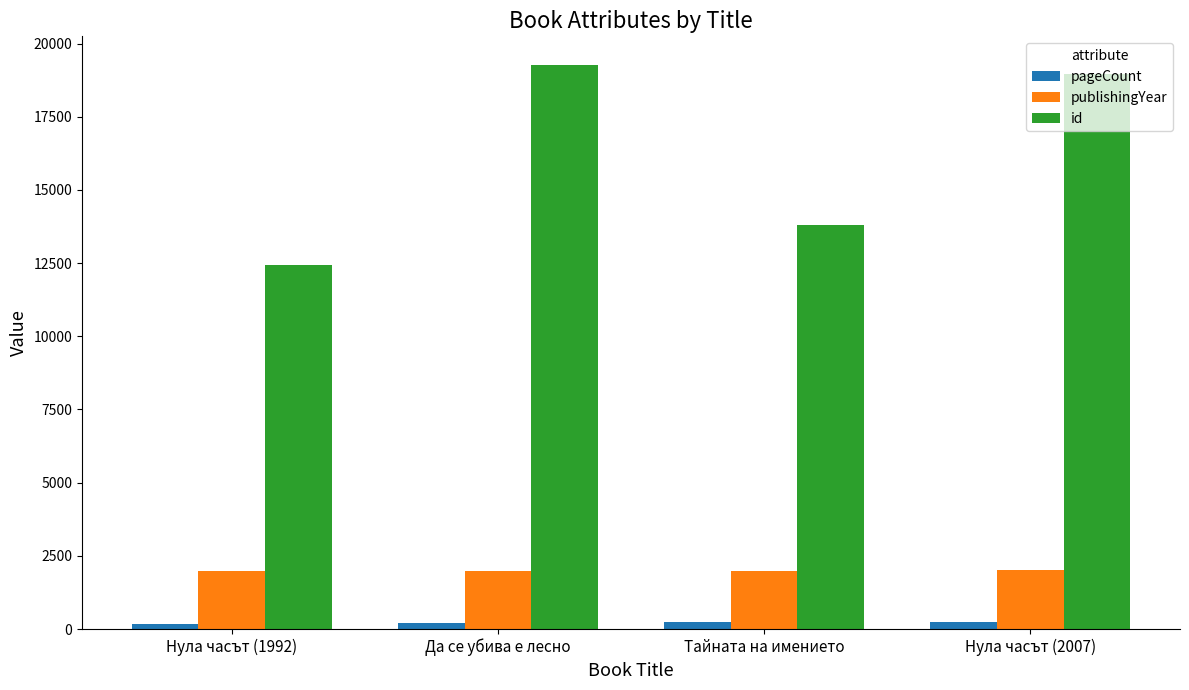

What is the minimum value shown in the chart?

160